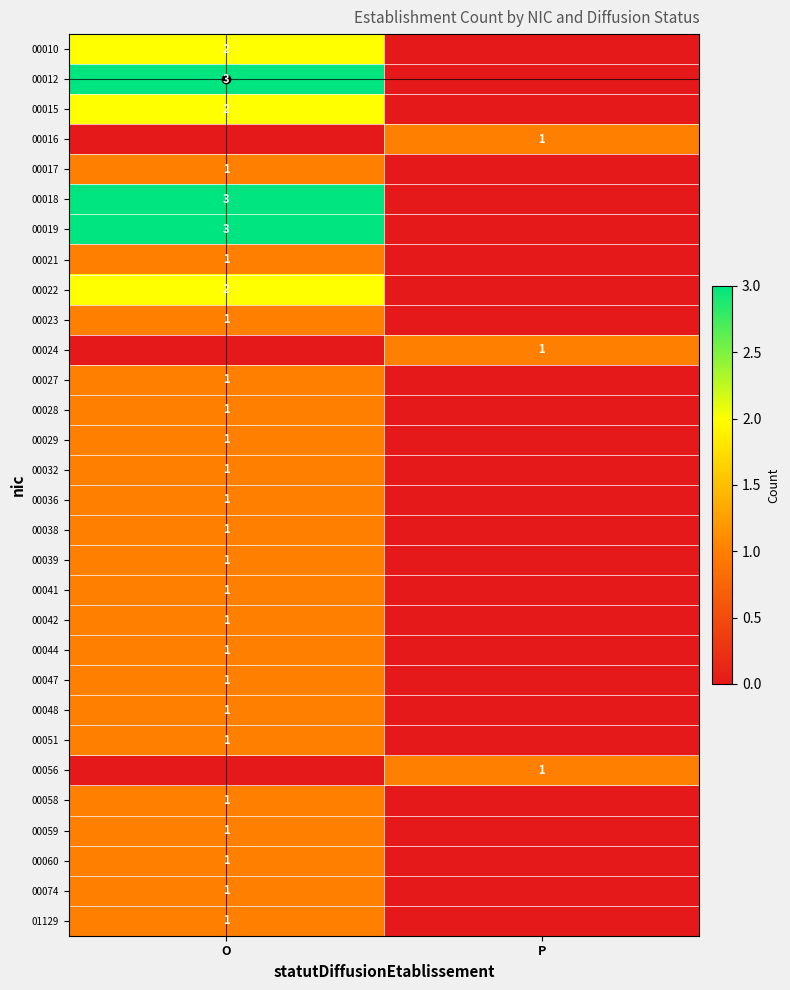

The 00042 series shows 1 at O. True or false?

True